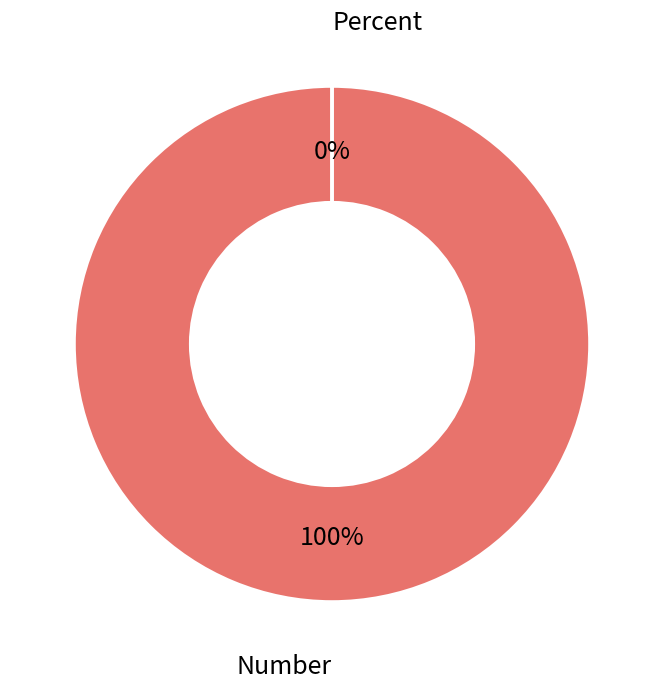

Rank the categories by value from lowest to highest.

Percent, Number